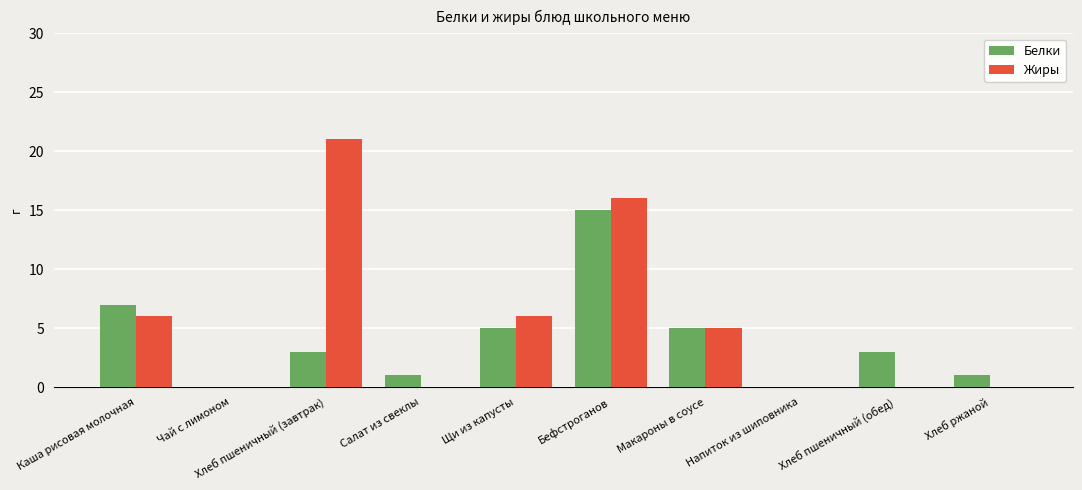

How many groups of bars are there?

10